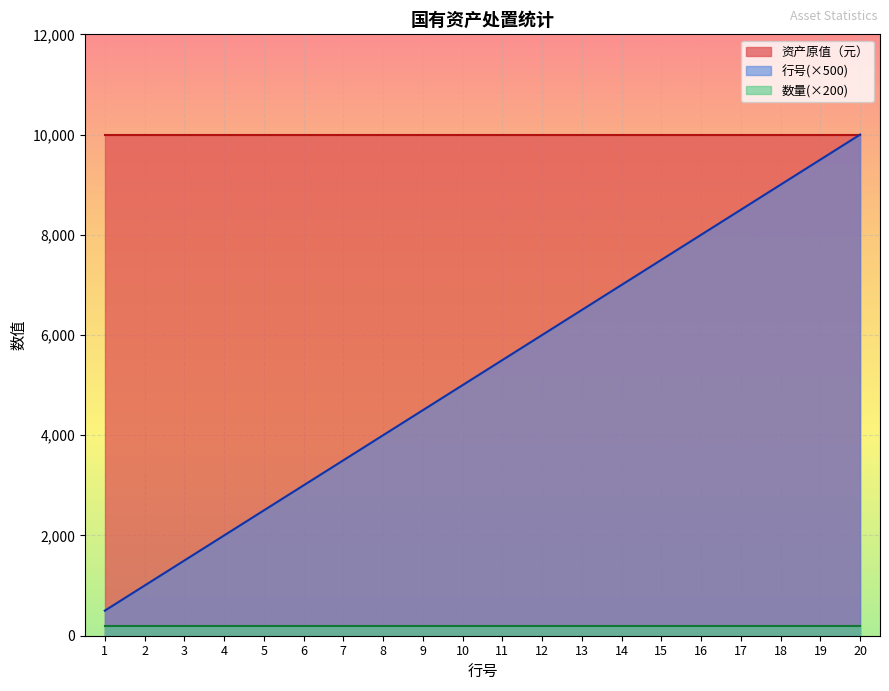

What is the value of the 行号 point at the 17th from the left?

17